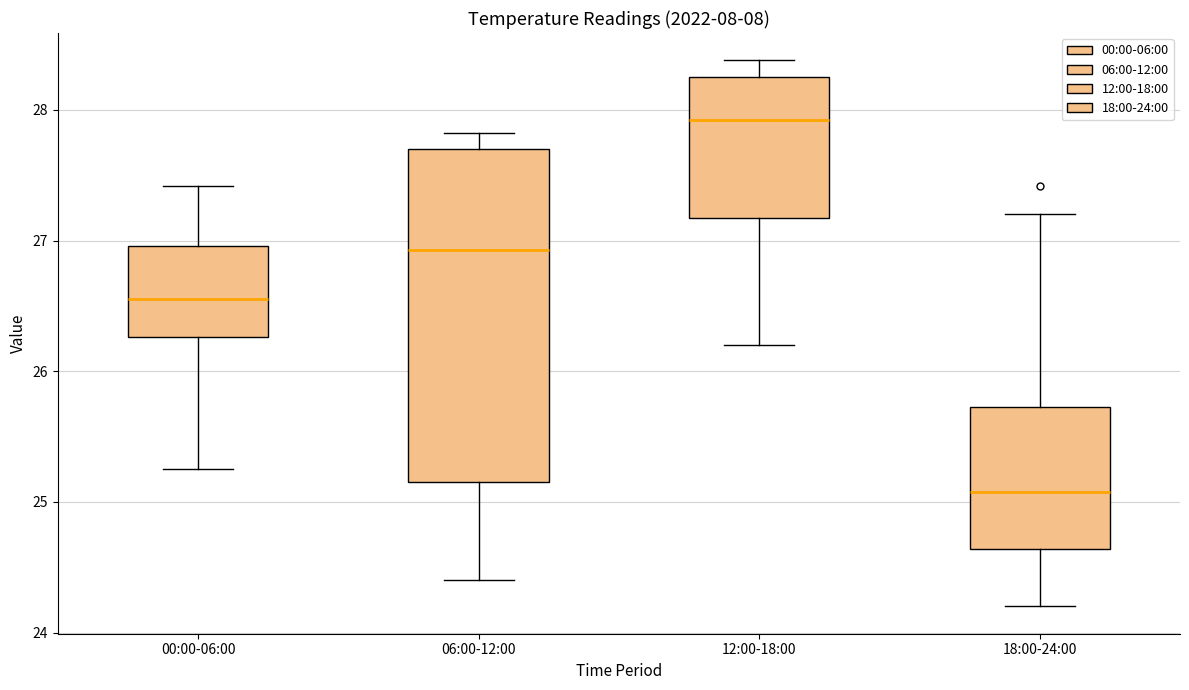

Reading left to right, read every box against the y-axis: the position of its median line, the range the box covers, and the ends of its whiskers. The values are not printed on the chart, so give them approximately, as read against the axis.

00:00-06:00: median 26.6, box 26.3 to 27.0, whiskers 25.3 to 27.4
06:00-12:00: median 26.9, box 25.2 to 27.7, whiskers 24.4 to 27.8
12:00-18:00: median 27.9, box 27.2 to 28.3, whiskers 26.2 to 28.4
18:00-24:00: median 25.1, box 24.6 to 25.7, whiskers 24.2 to 27.2